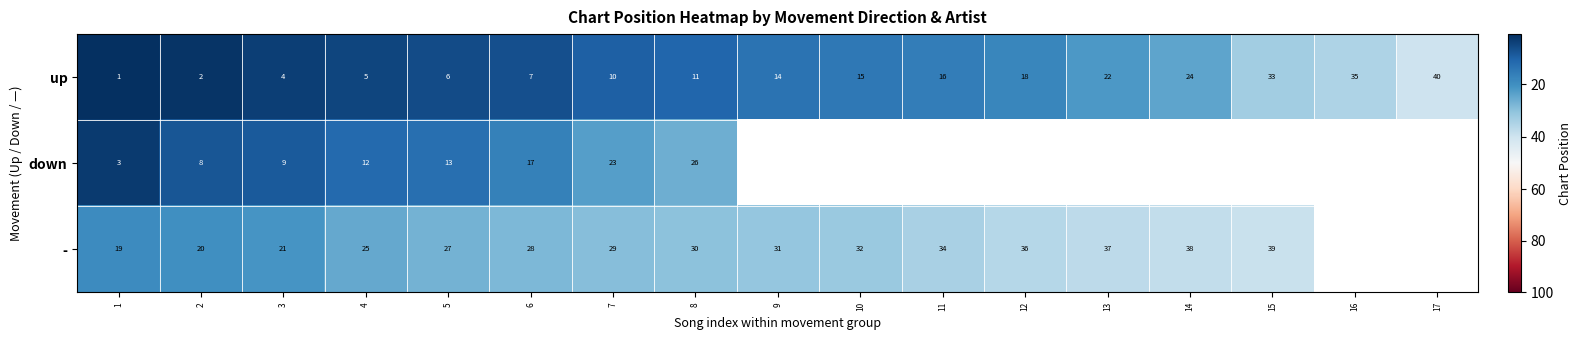

What is the greatest value displayed?

40.0